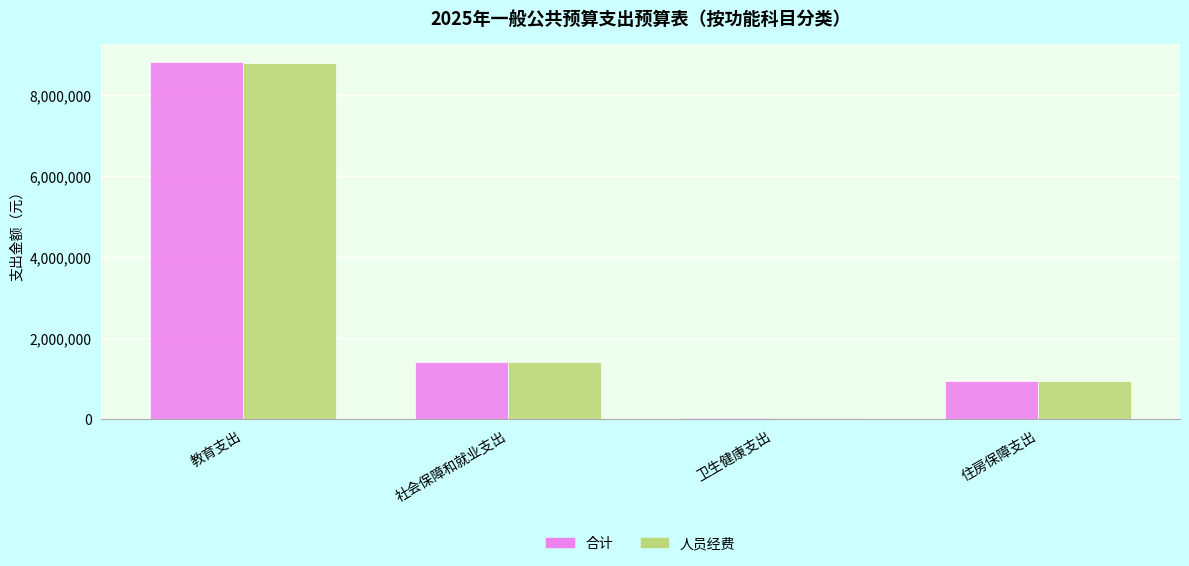

Is the value of 人员经费 at 卫生健康支出 greater than the value of 合计 at 社会保障和就业支出?

No